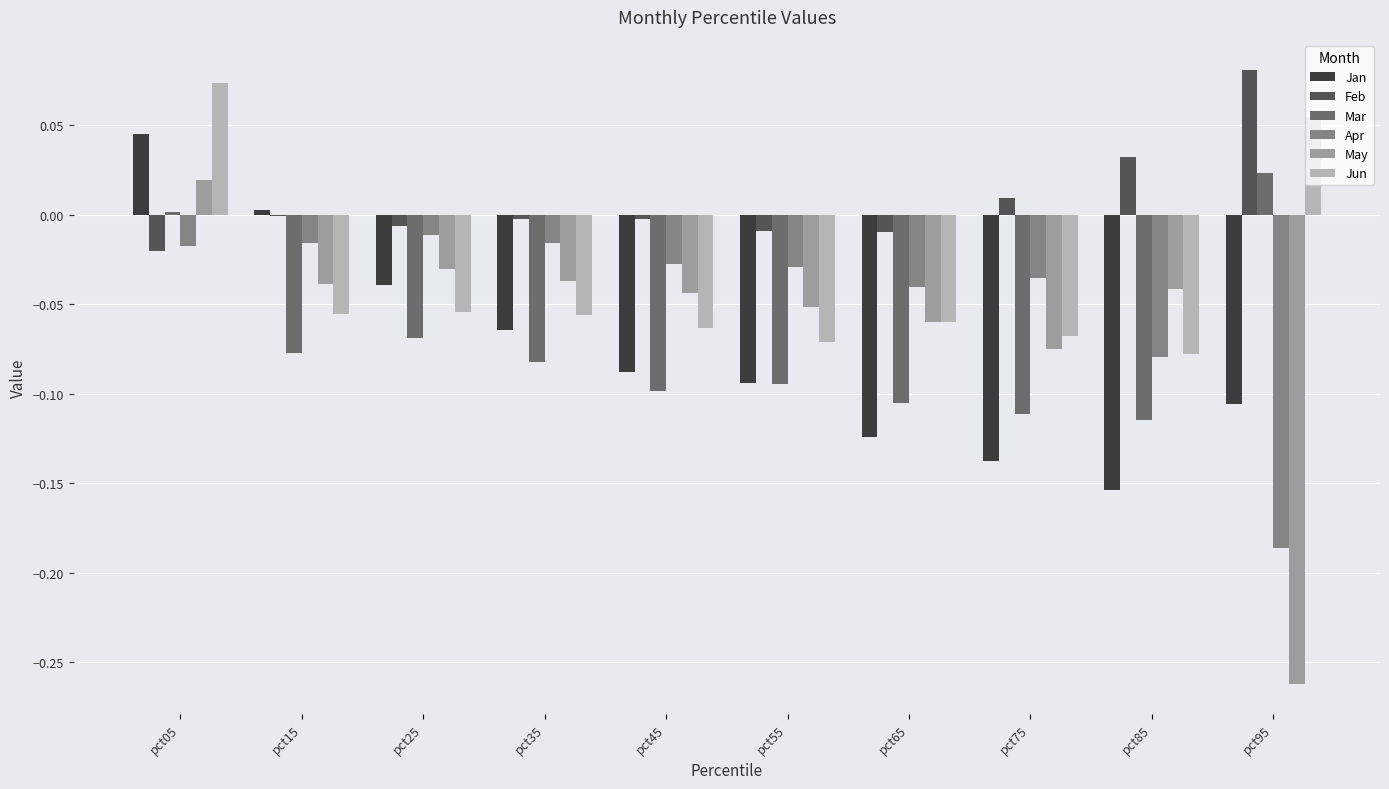

Between pct15 and pct25, which series saw the biggest shift?

Jan